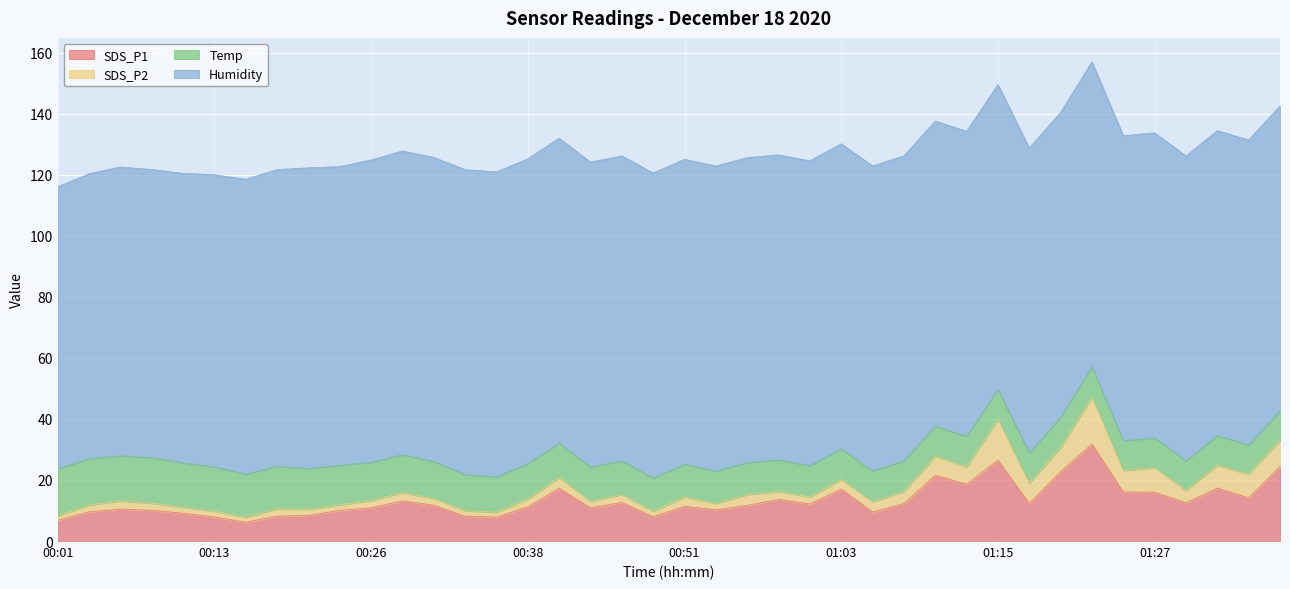

Is it true that Humidity equals 99.0 at 00:26?

True